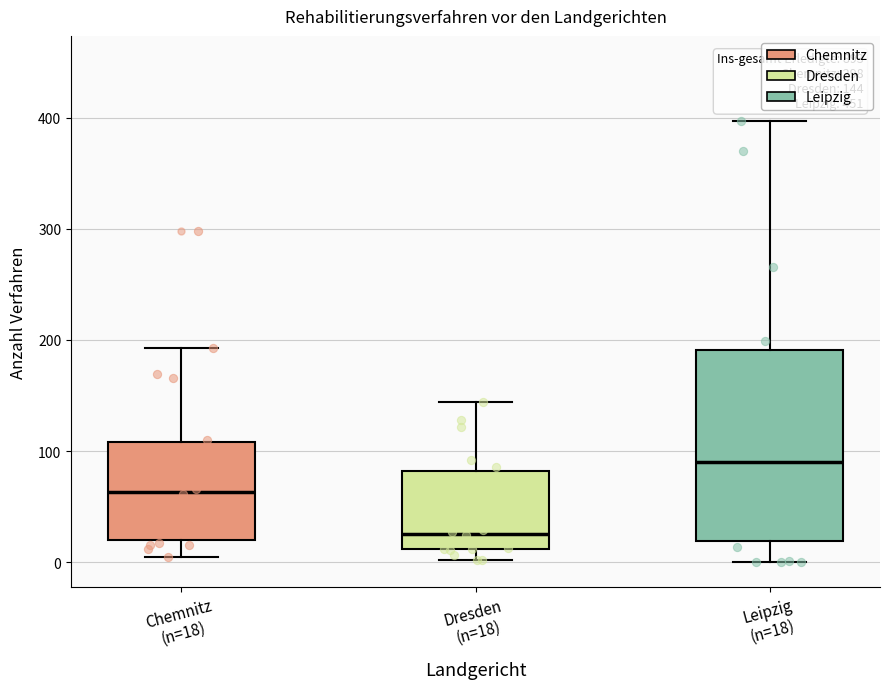

Which box has the highest median line?

Leipzig (n=18)